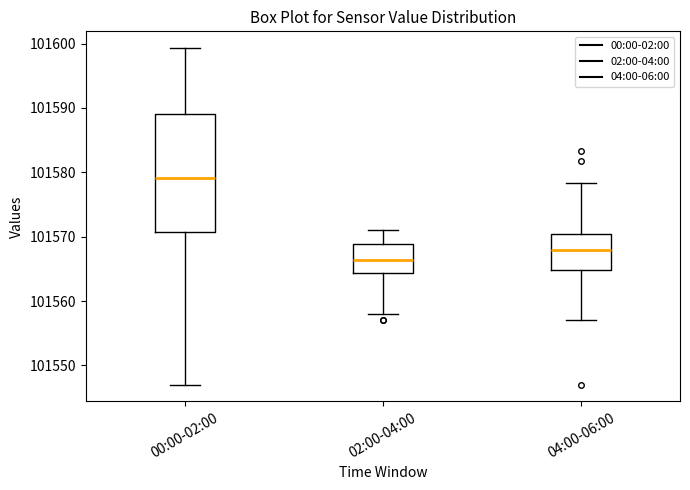

Reading left to right, read every box against the y-axis: the position of its median line, the range the box covers, and the ends of its whiskers. The values are not printed on the chart, so give them approximately, as read against the axis.

00:00-02:00: median 101579, box 101571 to 101589, whiskers 101547 to 101599
02:00-04:00: median 101566, box 101564 to 101569, whiskers 101558 to 101571
04:00-06:00: median 101568, box 101565 to 101570, whiskers 101557 to 101578